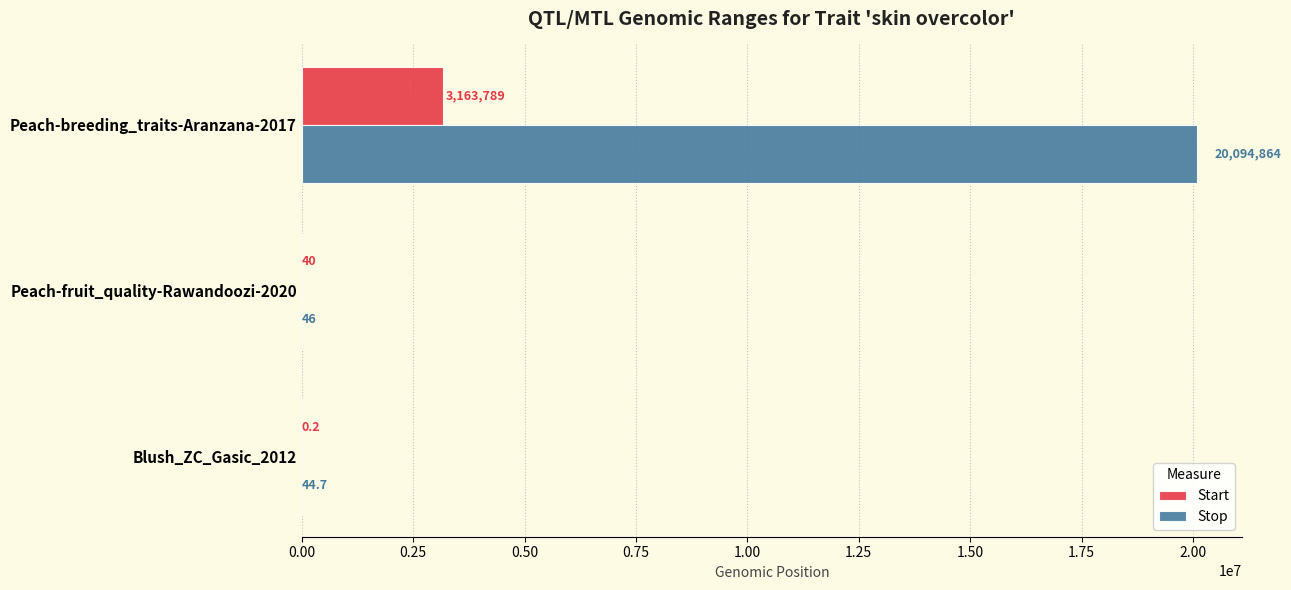

Which series has the largest total across all categories?

Stop